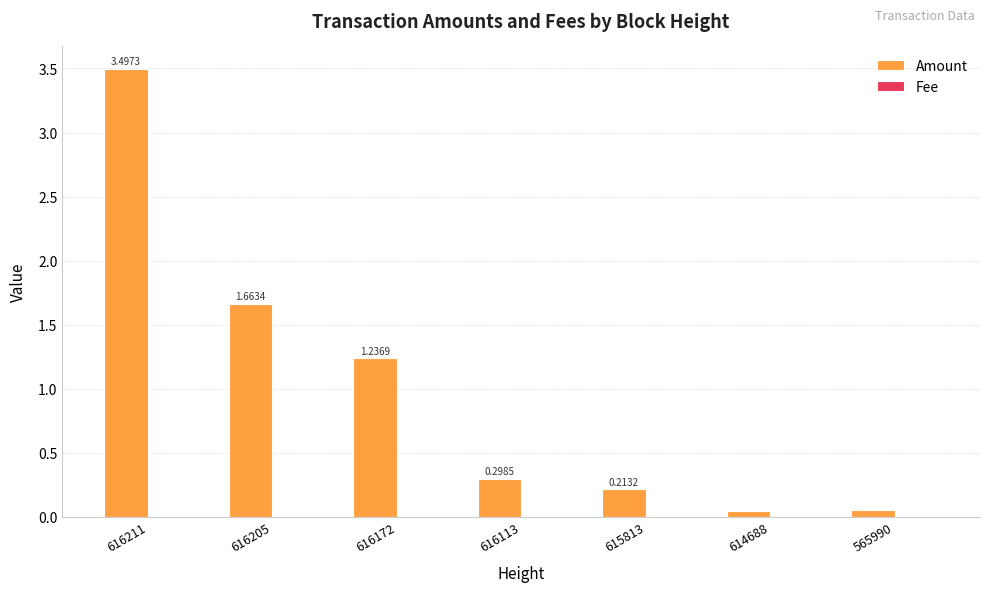

Which series changed the most between 616205 and 565990?

Amount